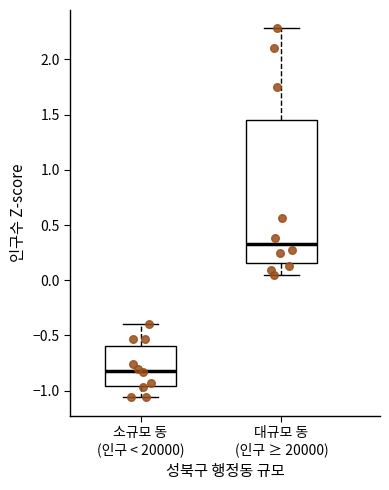

Which box has the highest median line?

대규모 동 (인구 ≥ 20000)